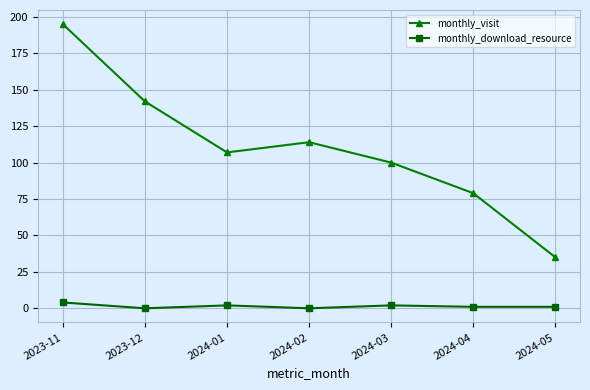

The monthly_visit series shows 88 at 2023-11. True or false?

False